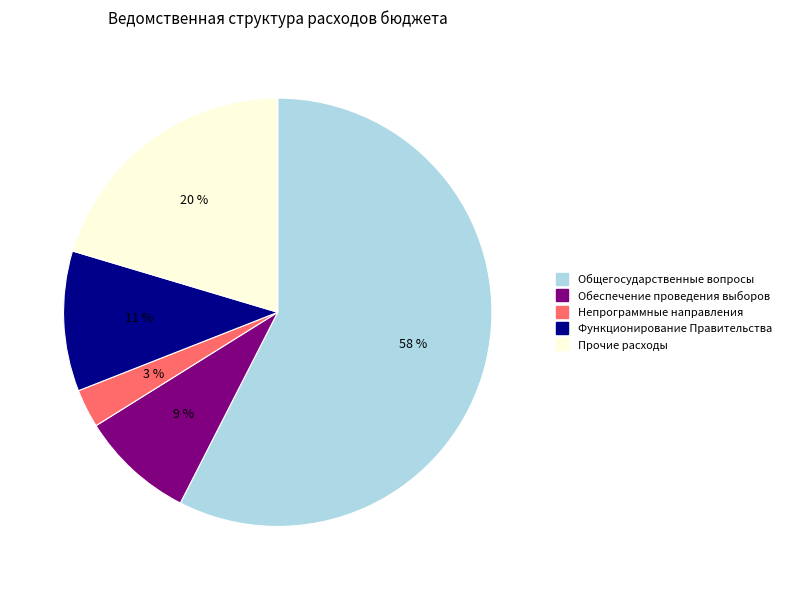

Approximately how many times larger is the value at Функционирование Правительства compared to Обеспечение проведения выборов?

1.2